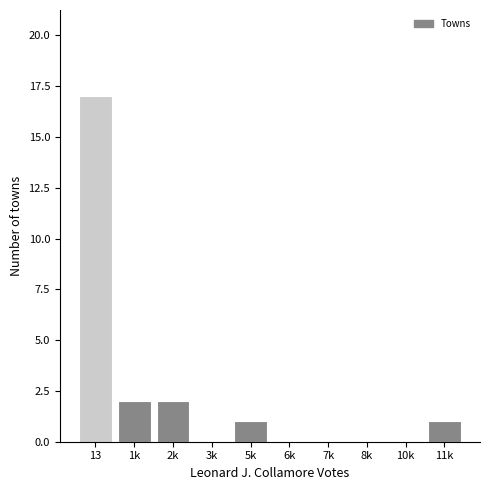

Reading left to right, list all the values displayed in this chart.

13=17	1k=2	2k=2	3k=0	5k=1	6k=0	7k=0	8k=0	10k=0	11k=1